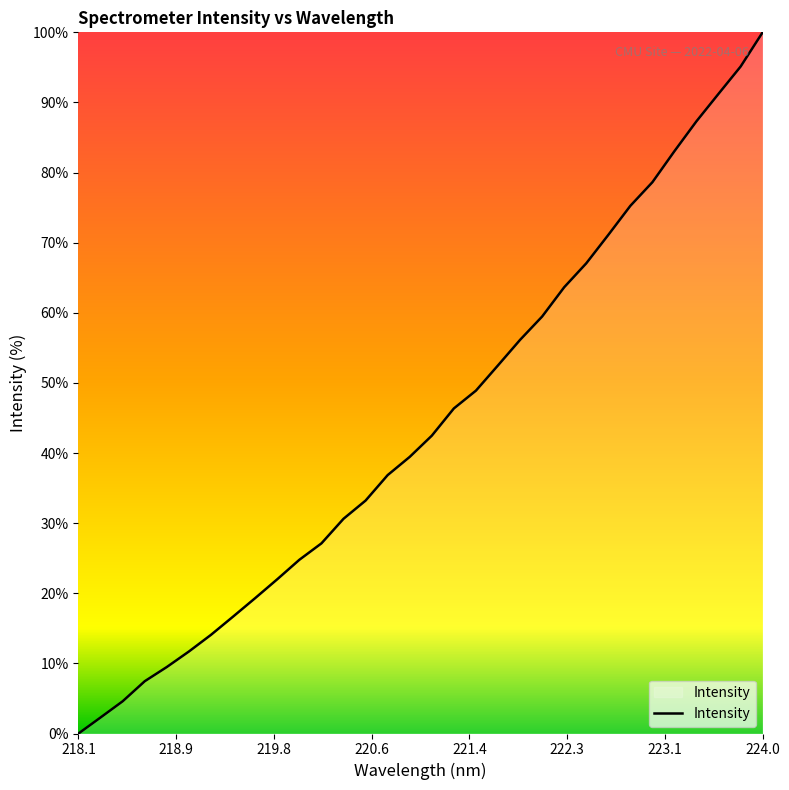

Reading right to left, extract all data points from this chart.

100.0	95.1	91.2	87.3	83.1	78.6	75.3	71.1	67.1	63.6	59.5	56.1	52.5	48.9	46.4	42.5	39.5	36.9	33.2	30.6	27.1	24.8	22.0	19.3	16.7	14.1	11.7	9.5	7.5	4.6	2.3	0.0